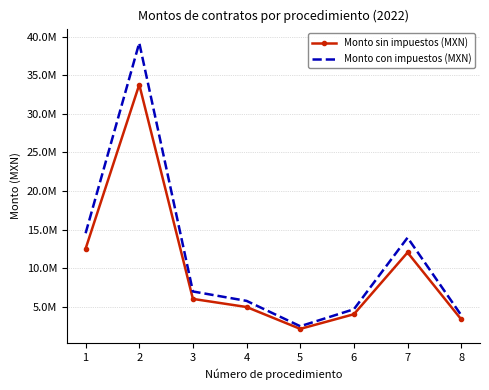

Which series has the widest spread of values?

Monto con impuestos (MXN)